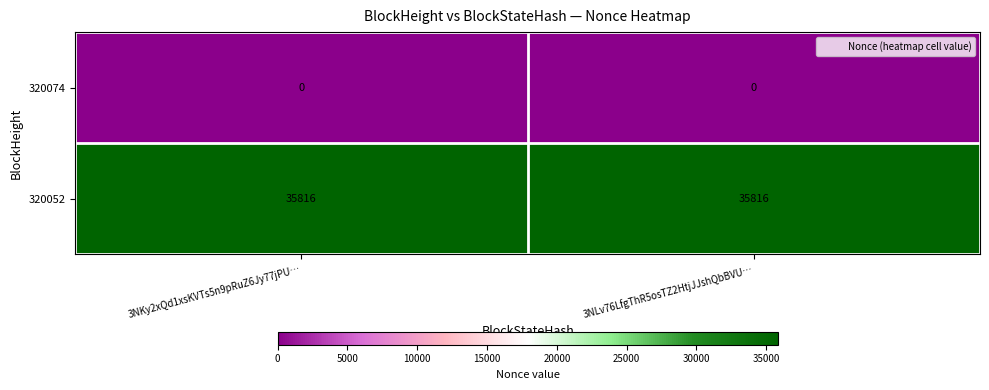

Which series has the largest total across all categories?

320052